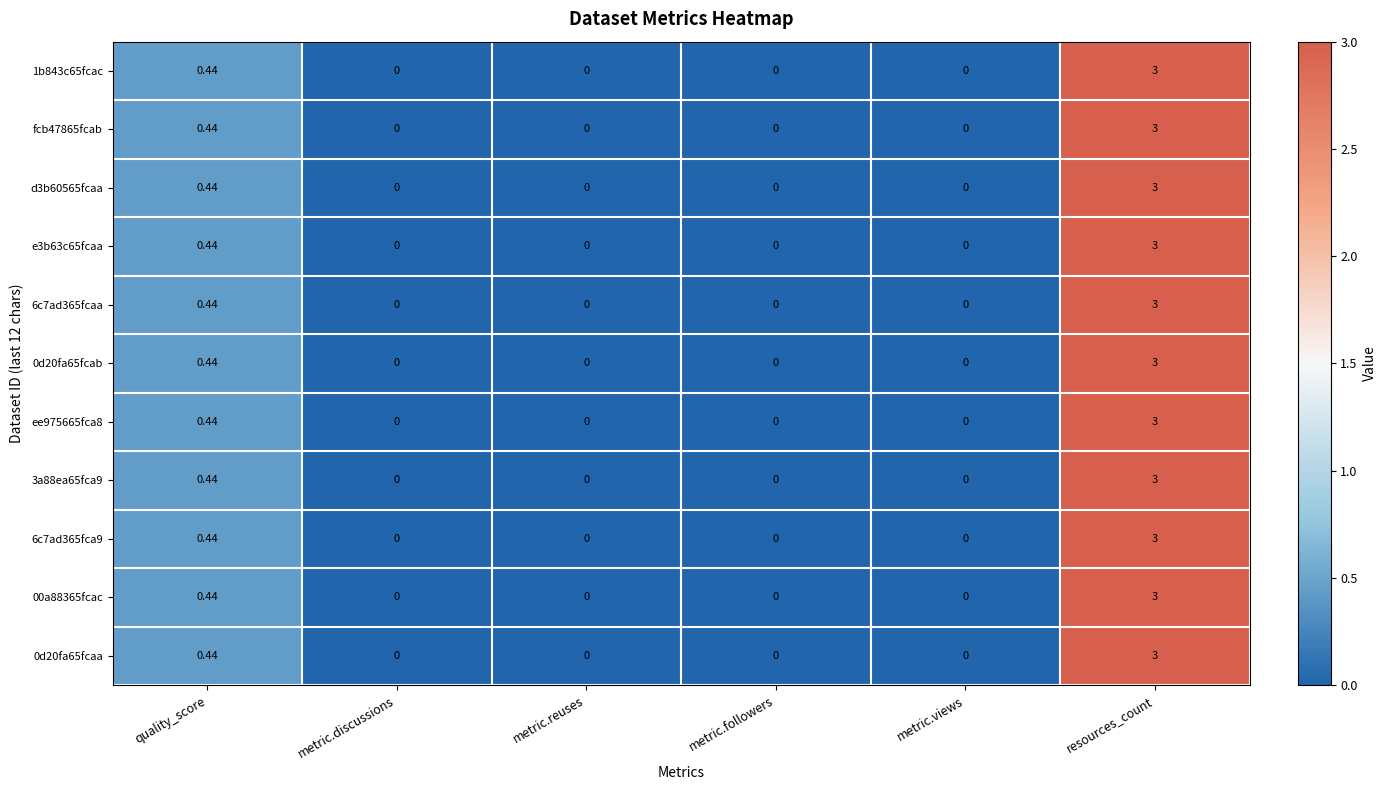

At which label does 00a88365fcac reach its peak?

resources_count